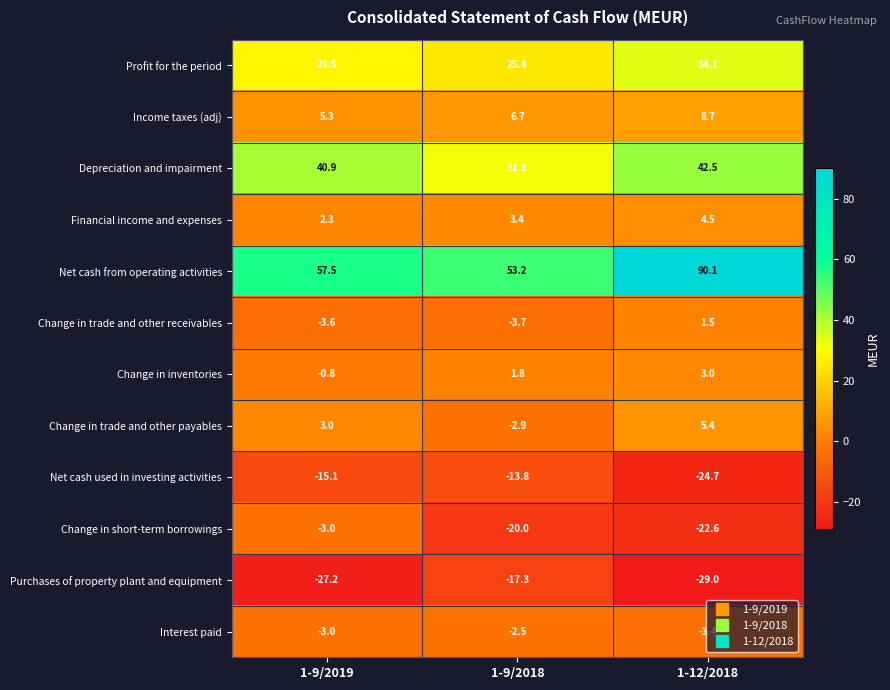

The value of Profit for the period at 1-9/2019 is 43.0. True or false?

False